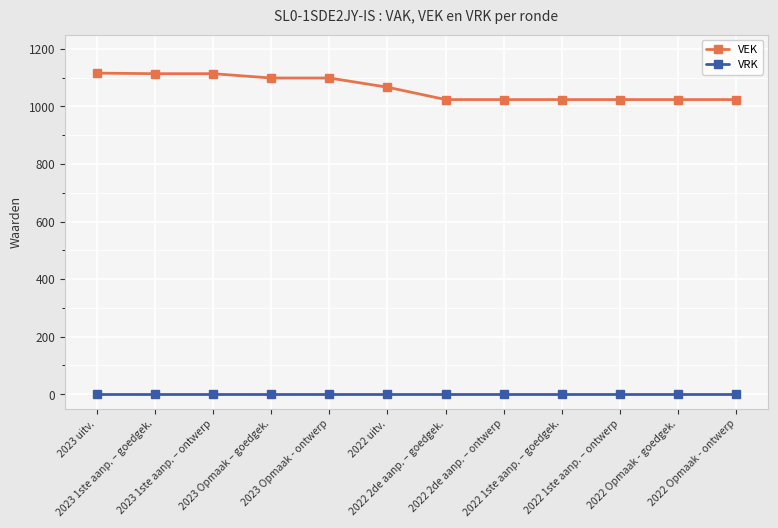

True or false: VRK and VEK intersect in this chart.

False